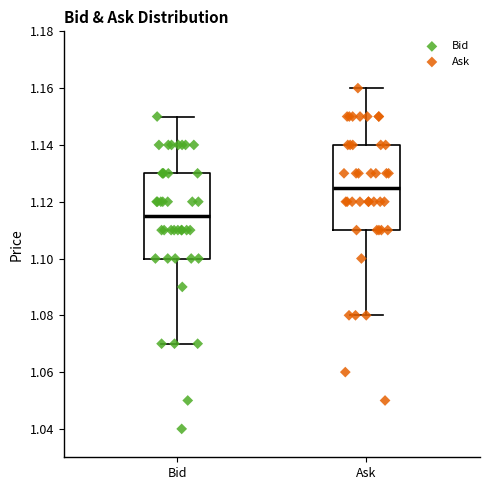

Reading left to right, read every box against the y-axis: the position of its median line, the range the box covers, and the ends of its whiskers. The values are not printed on the chart, so give them approximately, as read against the axis.

Bid: median 1.116, box 1.100 to 1.130, whiskers 1.070 to 1.150
Ask: median 1.126, box 1.110 to 1.140, whiskers 1.080 to 1.160